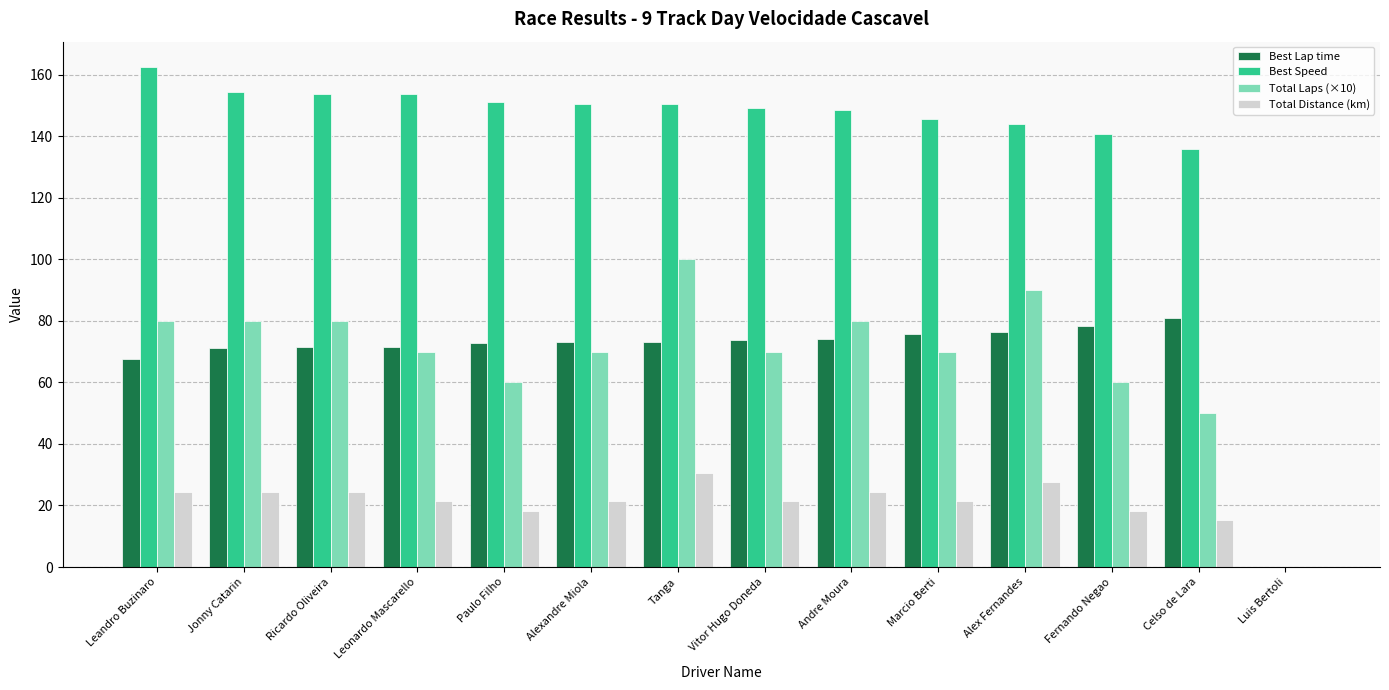

What is the approximate value of Total Laps (×10) at Paulo Filho?

60.0